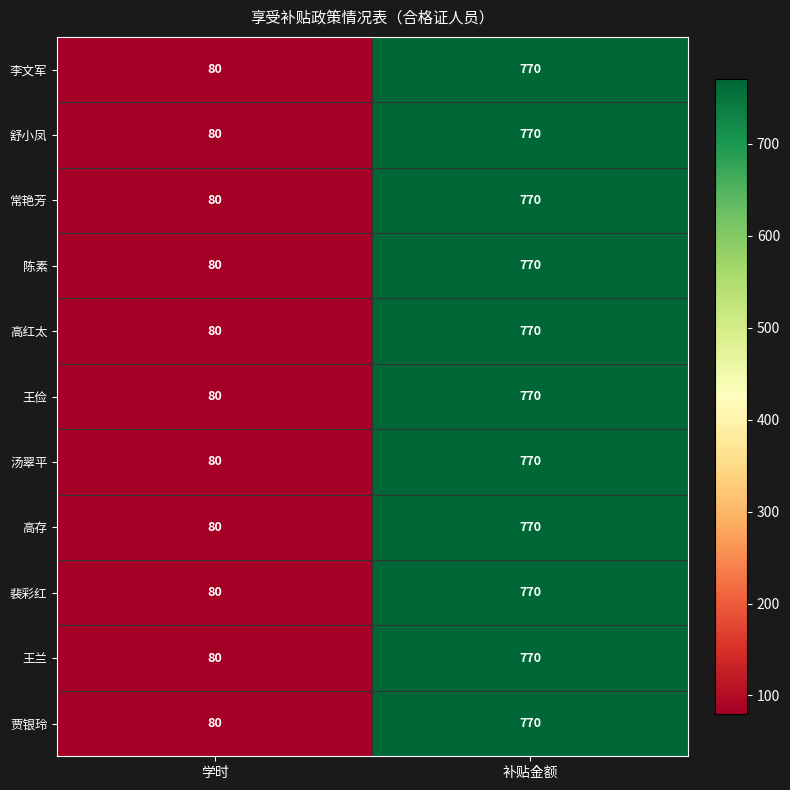

Read the 高红太 value at 补贴金额.

770